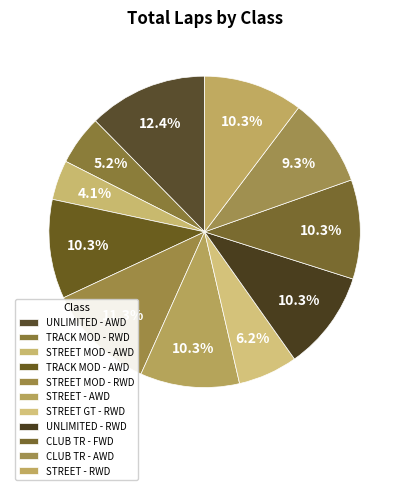

What percentage is the STREET GT - RWD slice, to the nearest percent?

6%